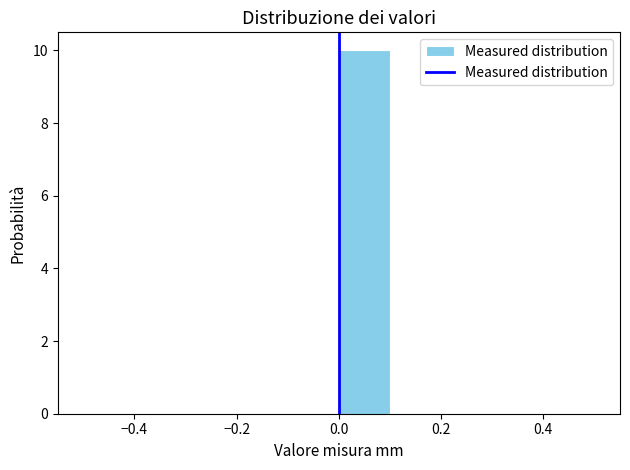

Over which range of the x-axis is the bar tallest?

0.0 to 0.1